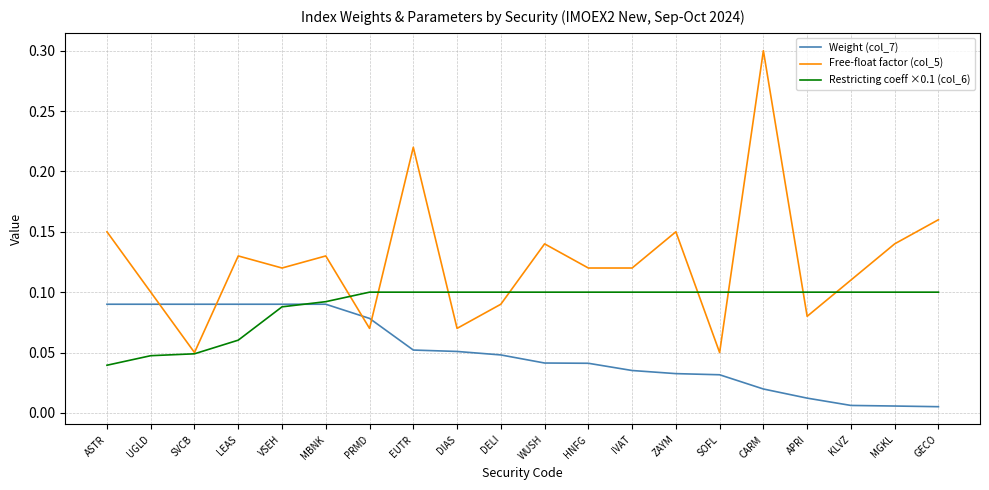

The value of Weight (col_7) at IVAT is 0.1. True or false?

False